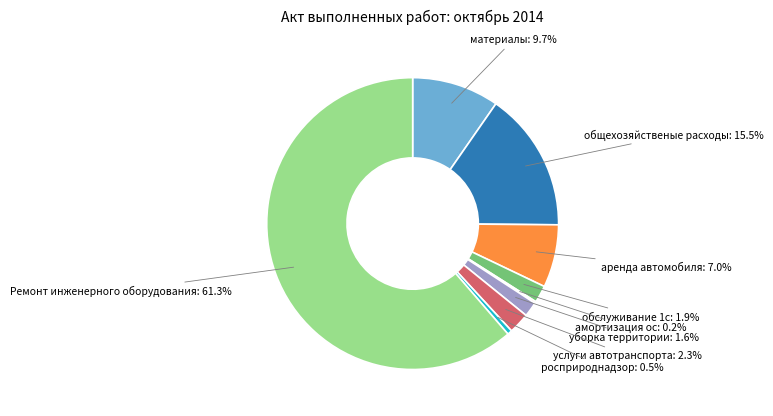

Which slice is the largest?

Ремонт инженерного оборудования